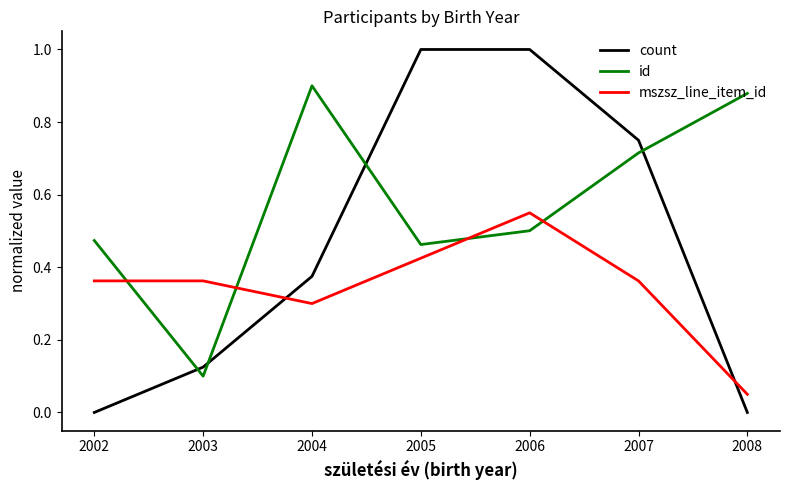

Count the number of categories in the chart.

7